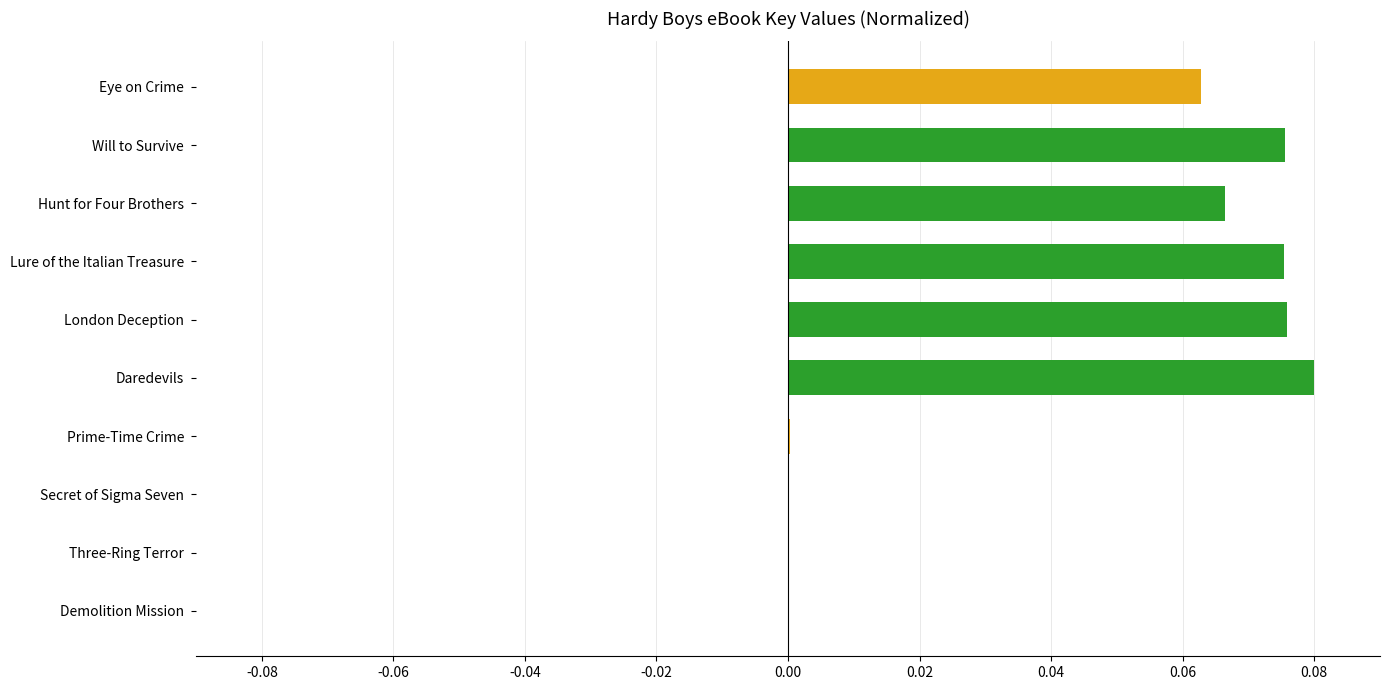

How many distinct data groups are displayed?

1